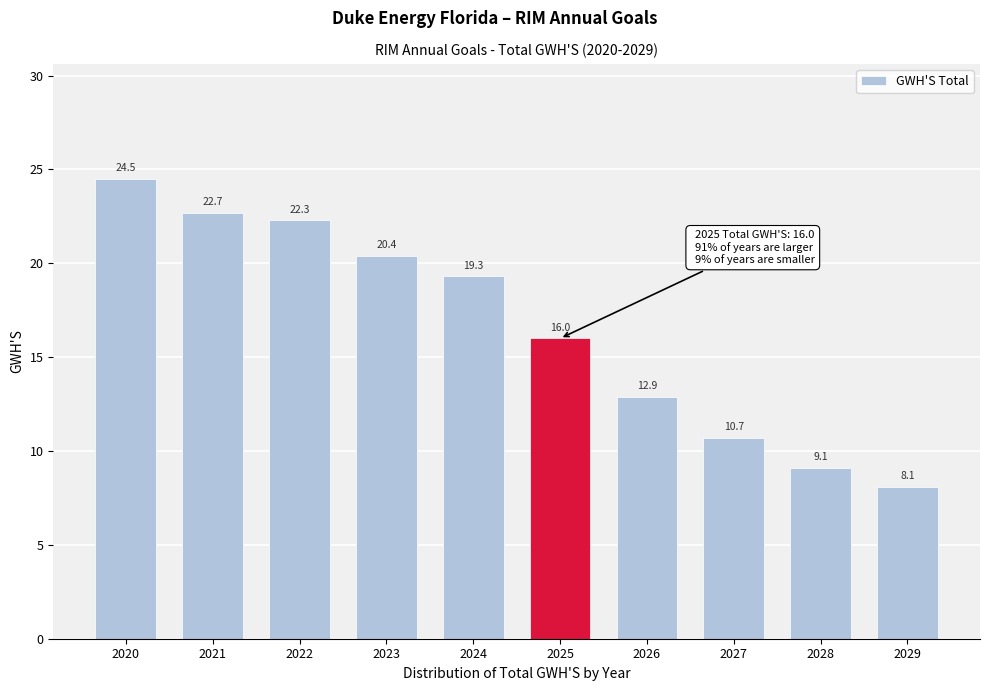

Reading right to left, transcribe all the data shown in this chart.

2029=8.1	2028=9.1	2027=10.7	2026=12.9	2025=16.0	2024=19.3	2023=20.4	2022=22.3	2021=22.7	2020=24.5